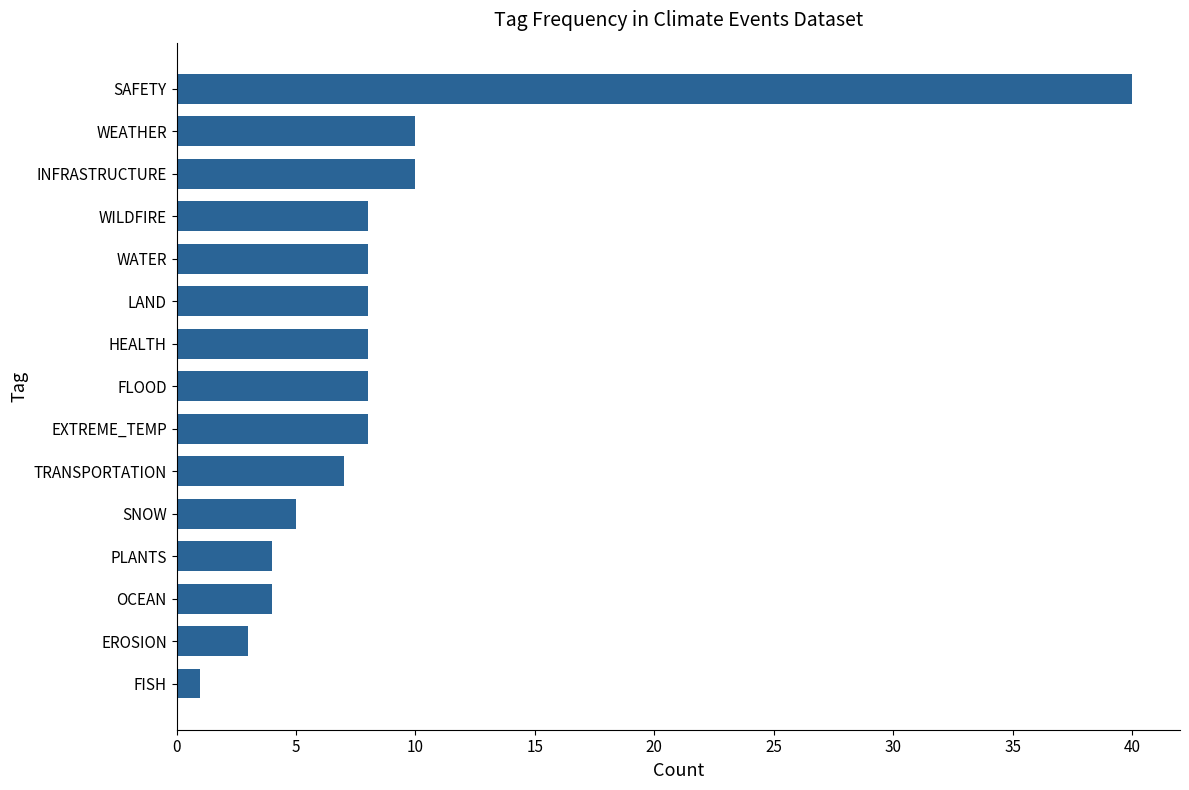

Is it true that the value at LAND is 8?

True